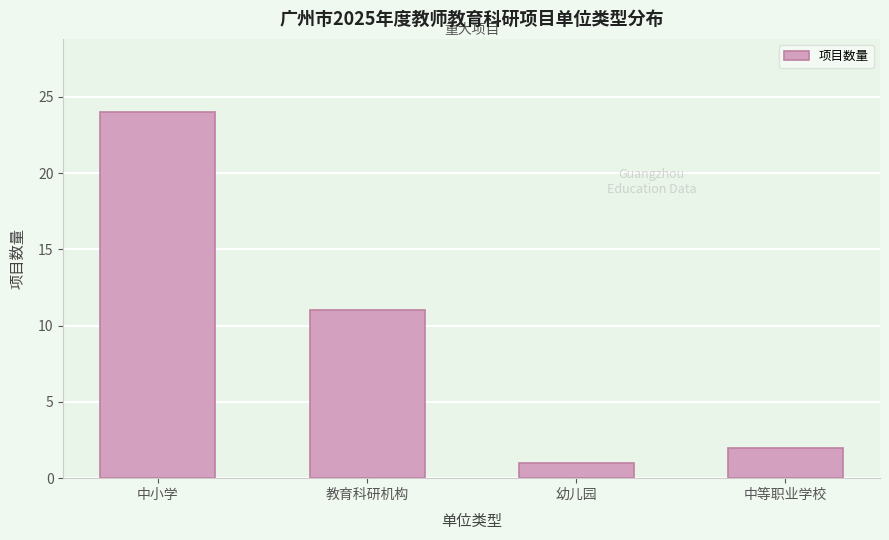

Reading left to right, list all the values displayed in this chart.

中小学=24	教育科研机构=11	幼儿园=1	中等职业学校=2